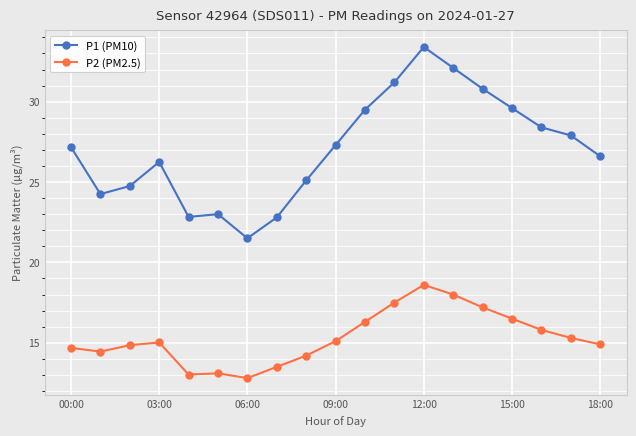

What is the lowest value of the P1 (PM10) series?

21.5